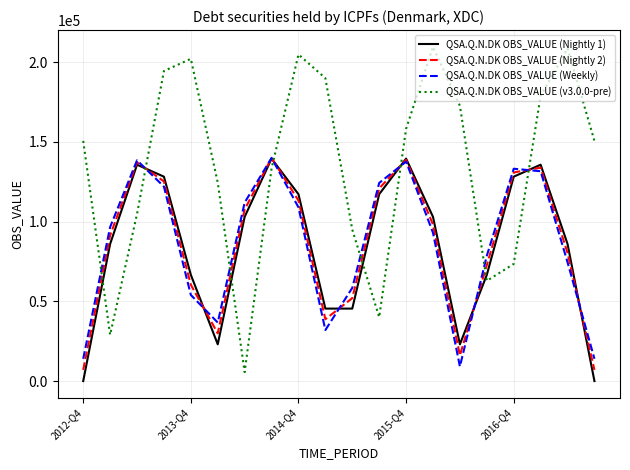

Which series has the widest spread of values?

QSA.Q.N.DK OBS_VALUE (v3.0.0-pre)